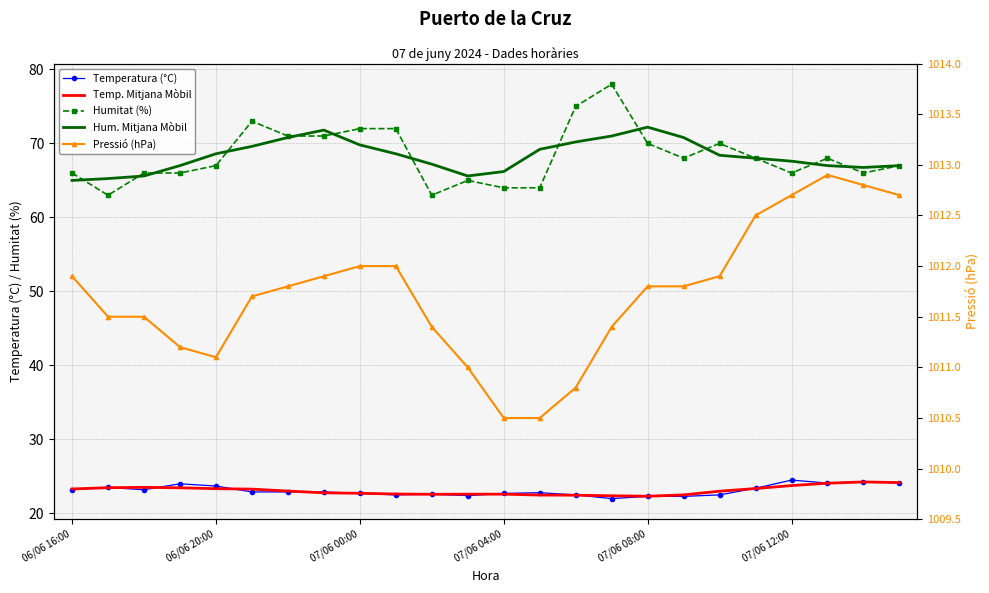

Is this an area chart (filled region under the line)?

No